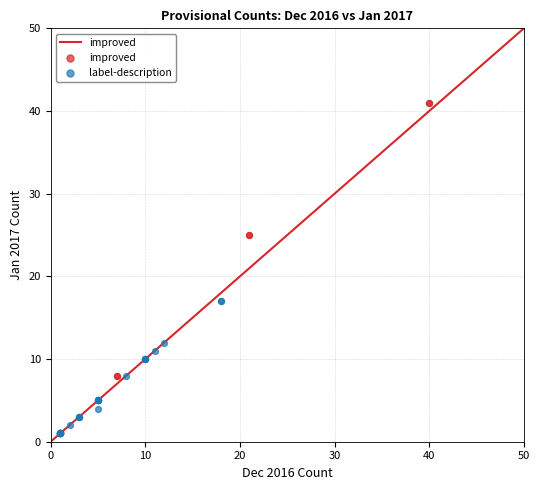

Which series contains the highest Y value?

improved